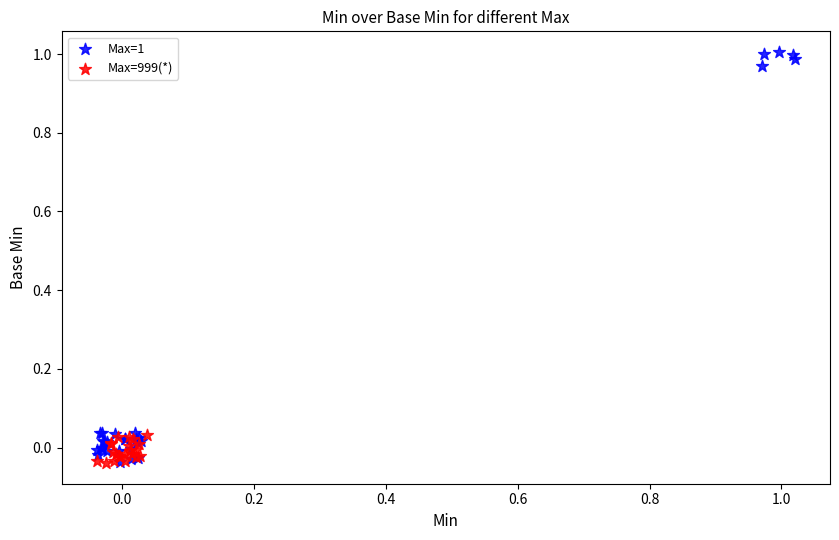

Which series has the largest Y range (max minus min)?

Max=1